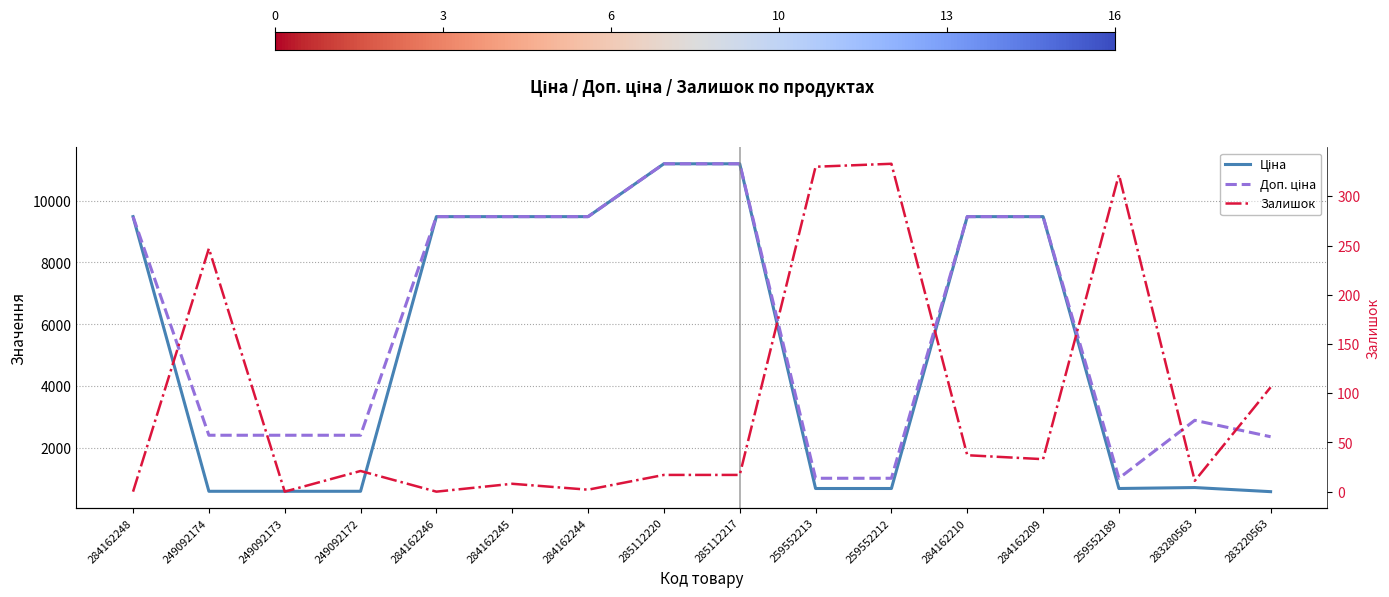

What is the label of the 9th point from the left?

285112217